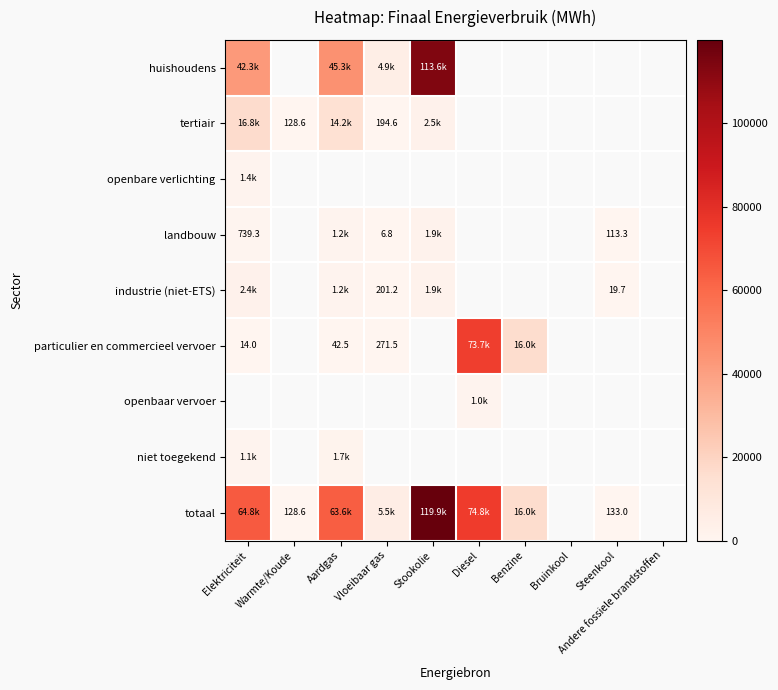

How many positive values does the industrie (niet-ETS) series have?

5